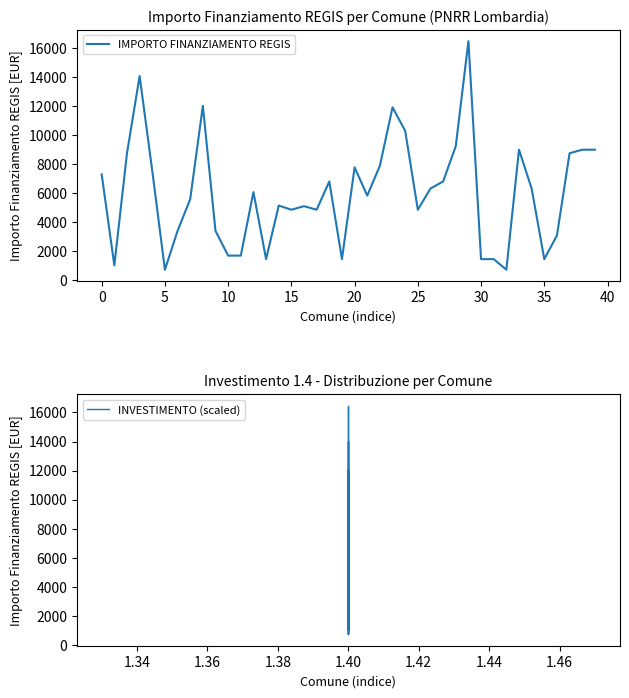

Which category has the highest value in the INVESTIMENTO (scaled) series?

1.40